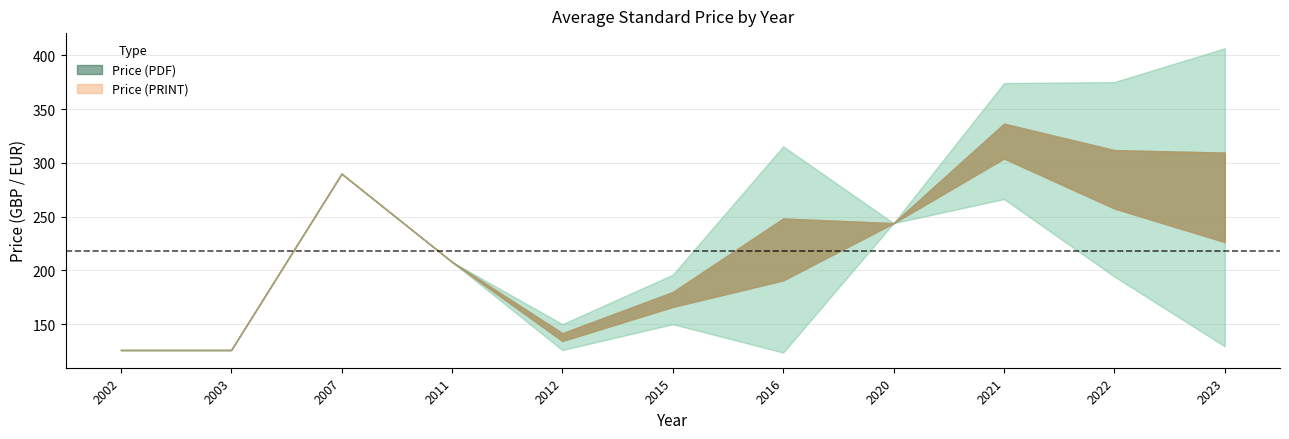

Rank the series by their maximum value, from highest to lowest.

Price (PDF), Price (PRINT)